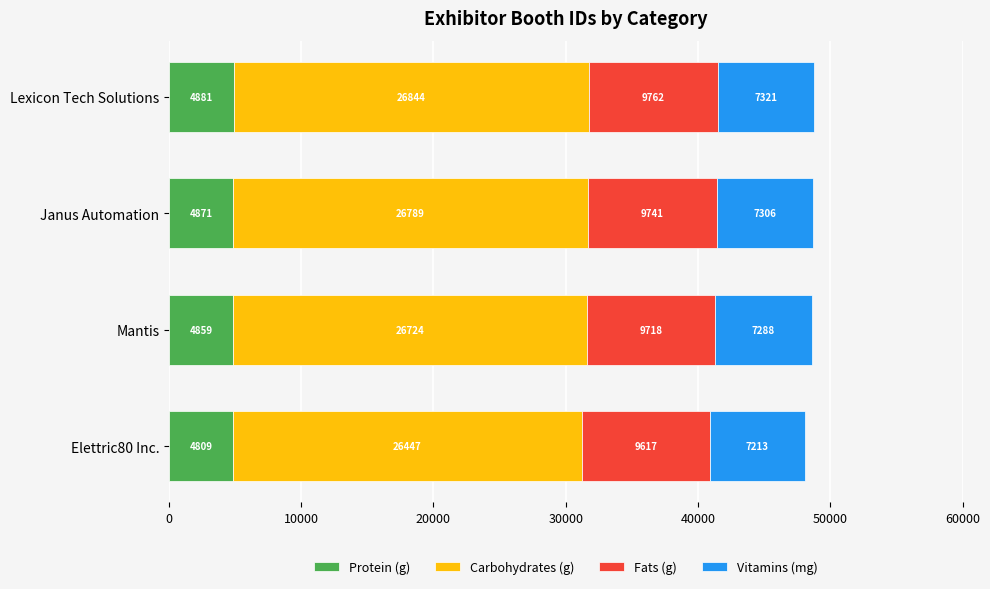

What is the average value of the Protein (g) series?

4855